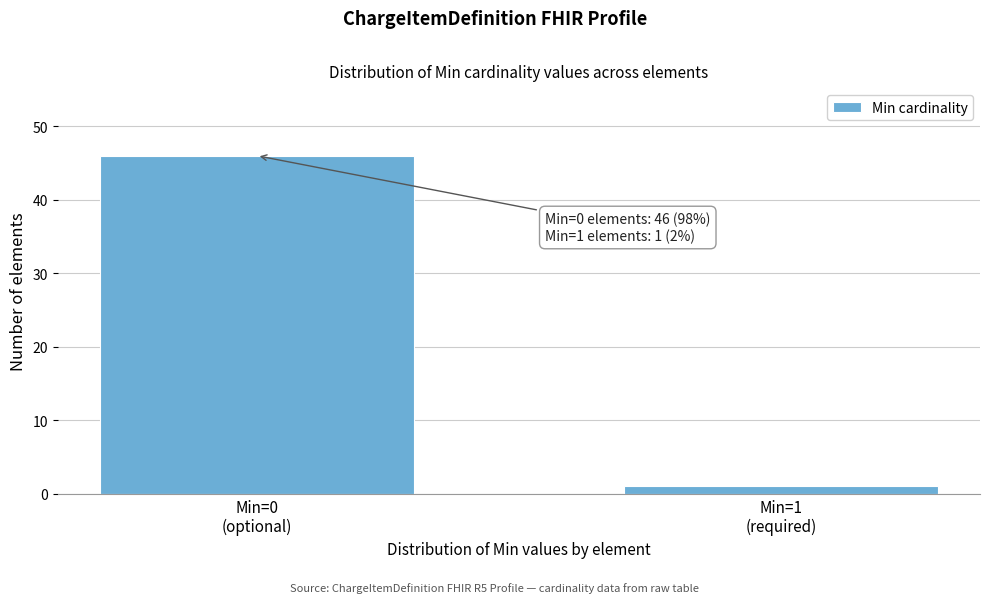

Reading right to left, extract all data points from this chart.

1	46